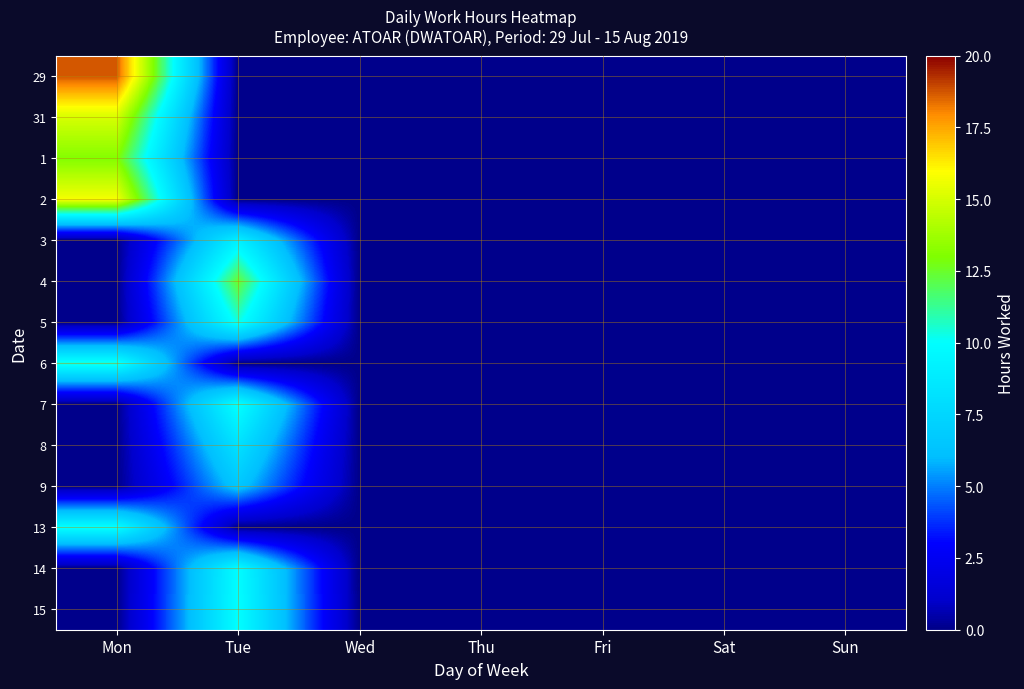

Reading right to left, transcribe all the data shown in this chart.

29: Sun=0.0	Sat=0.0	Fri=0.0	Thu=0.0	Wed=0.0	Tue=0.0	Mon=18.7
31: Sun=0.0	Sat=0.0	Fri=0.0	Thu=0.0	Wed=0.0	Tue=0.0	Mon=15.0
1: Sun=0.0	Sat=0.0	Fri=0.0	Thu=0.0	Wed=0.0	Tue=0.0	Mon=13.1
2: Sun=0.0	Sat=0.0	Fri=0.0	Thu=0.0	Wed=0.0	Tue=0.0	Mon=15.8
3: Sun=0.0	Sat=0.0	Fri=0.0	Thu=0.0	Wed=0.0	Tue=9.1	Mon=0.0
4: Sun=0.0	Sat=0.0	Fri=0.0	Thu=0.0	Wed=0.0	Tue=12.5	Mon=0.0
5: Sun=0.0	Sat=0.0	Fri=0.0	Thu=0.0	Wed=0.0	Tue=10.3	Mon=0.0
6: Sun=0.0	Sat=0.0	Fri=0.0	Thu=0.0	Wed=0.0	Tue=0.0	Mon=10.5
7: Sun=0.0	Sat=0.0	Fri=0.0	Thu=0.0	Wed=0.0	Tue=10.2	Mon=0.0
8: Sun=0.0	Sat=0.0	Fri=0.0	Thu=0.0	Wed=0.0	Tue=8.2	Mon=0.0
9: Sun=0.0	Sat=0.0	Fri=0.0	Thu=0.0	Wed=0.0	Tue=6.5	Mon=0.0
13: Sun=0.0	Sat=0.0	Fri=0.0	Thu=0.0	Wed=0.0	Tue=0.0	Mon=10.1
14: Sun=0.0	Sat=0.0	Fri=0.0	Thu=0.0	Wed=0.0	Tue=9.9	Mon=0.0
15: Sun=0.0	Sat=0.0	Fri=0.0	Thu=0.0	Wed=0.0	Tue=10.0	Mon=0.0